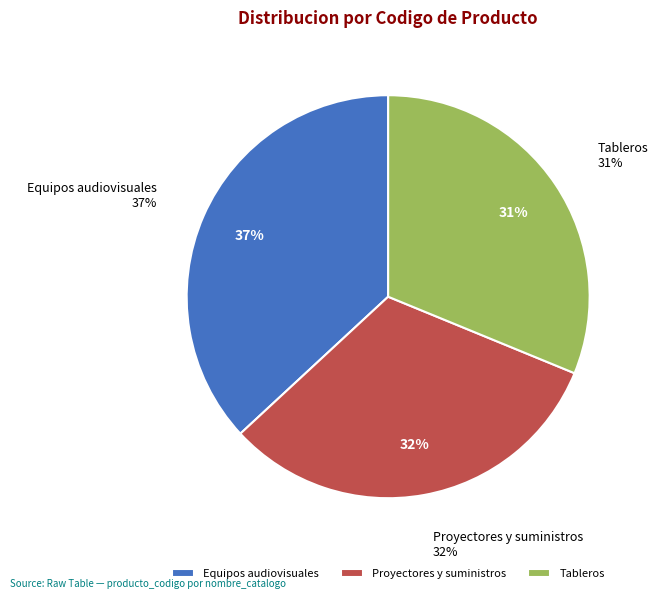

True or false: Equipos audiovisuales accounts for 48% of the total.

False